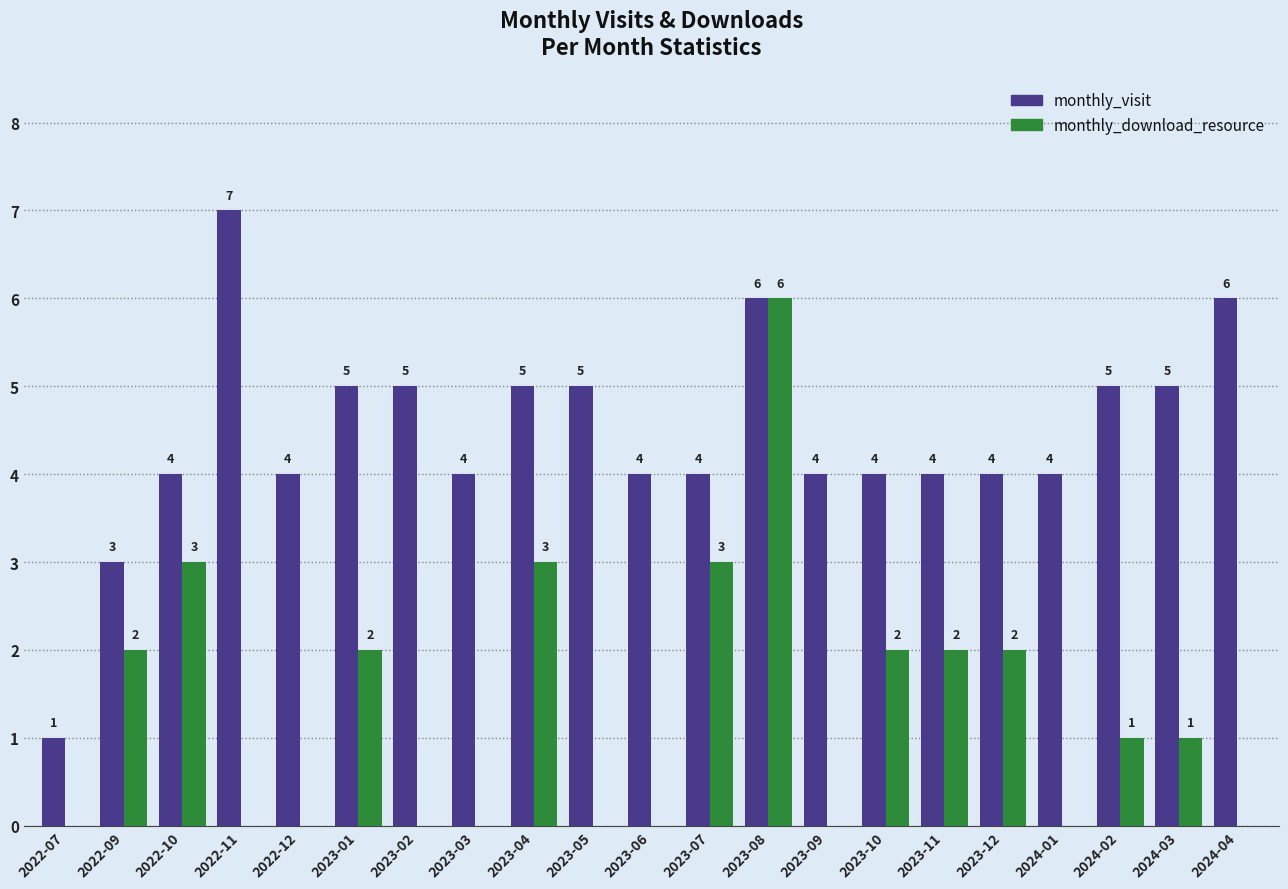

Is the value of monthly_download_resource at 2023-01 greater than the value of monthly_visit at 2024-04?

No